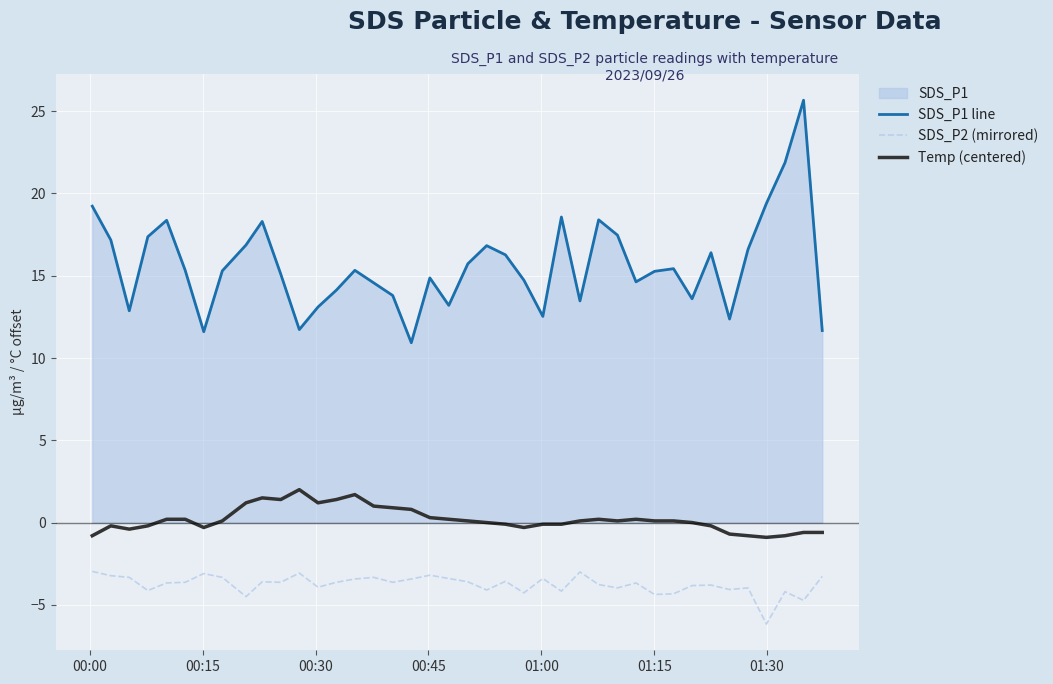

List the series in order of their peak value, highest first.

SDS_P1 line, Temp (centered), SDS_P2 (mirrored)